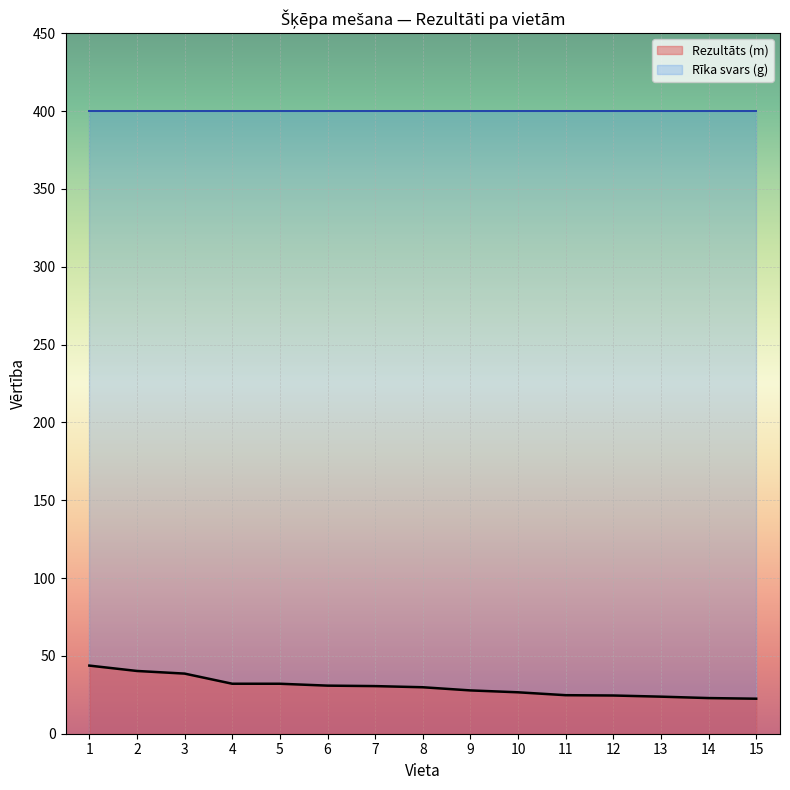

Reading left to right, list all the values displayed in this chart.

1=43.8	2=40.3	3=38.6	4=32.1	5=32.1	6=30.9	7=30.6	8=29.9	9=27.8	10=26.6	11=24.8	12=24.6	13=23.8	14=22.9	15=22.5